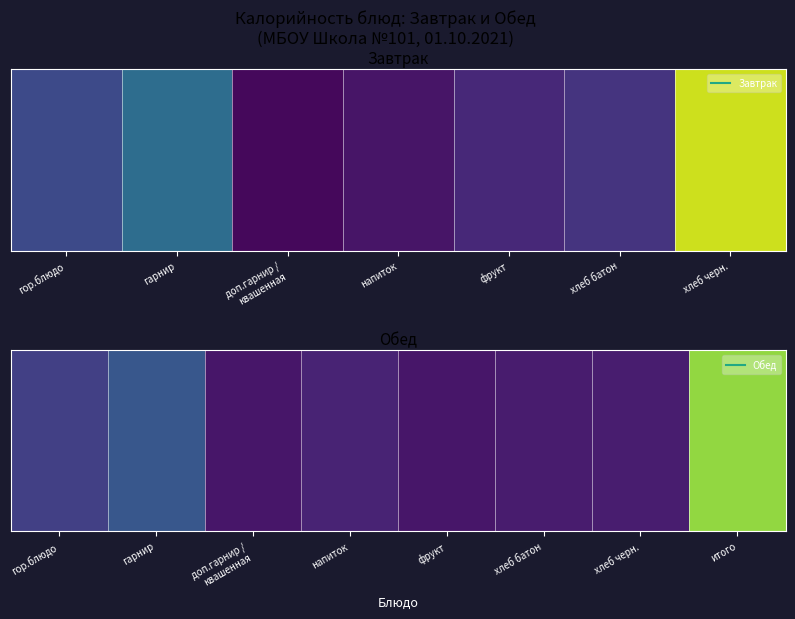

Between хлеб батон and итого, which is larger?

итого